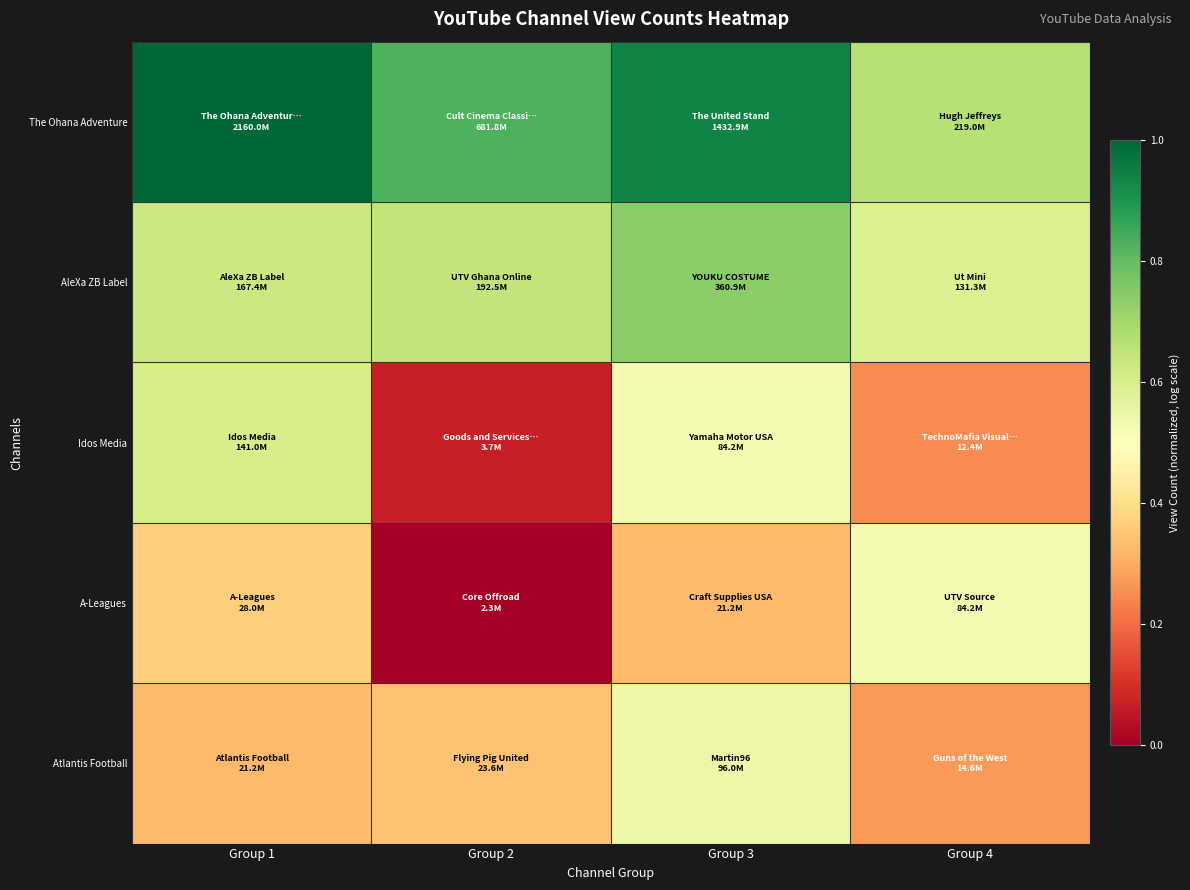

How many data points does each series have?

4